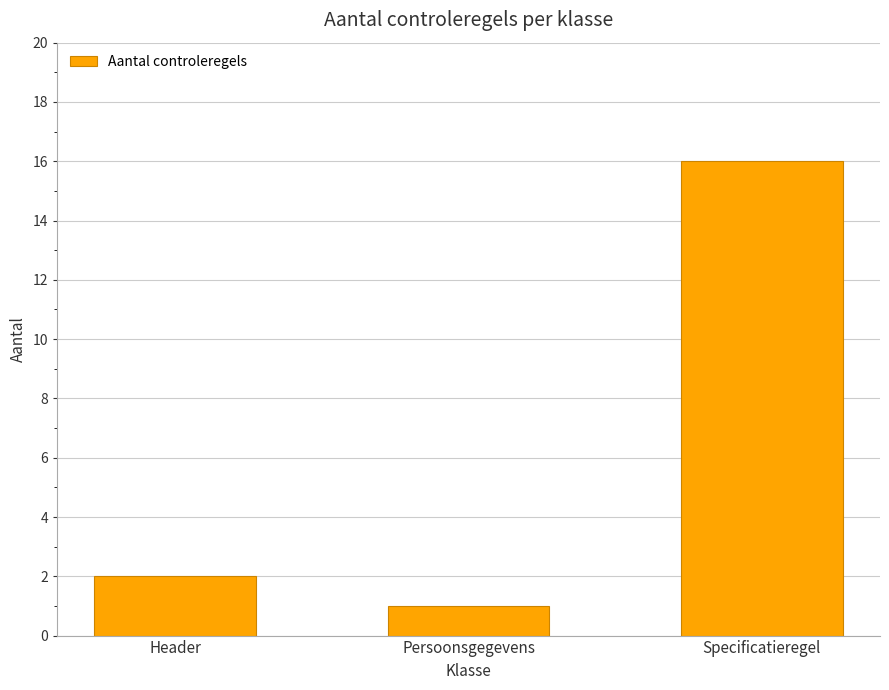

What is the value of the 3rd bar from the left?

16